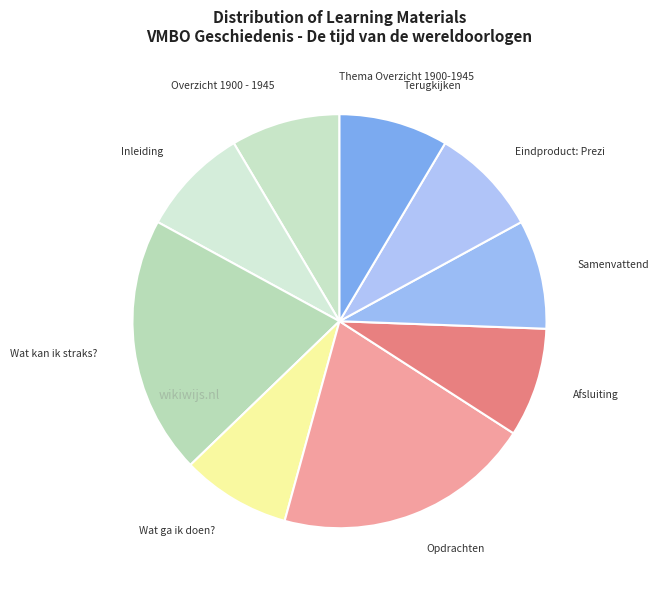

Is the sum of Terugkijken and Eindproduct: Prezi greater than half?

No